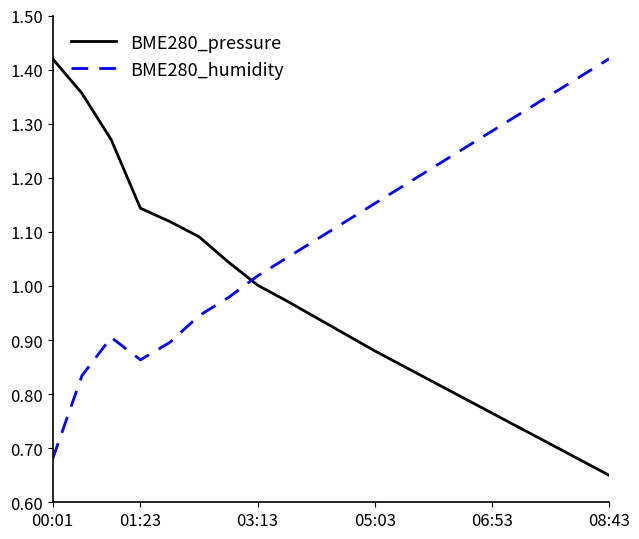

Which series has the largest total across all categories?

BME280_humidity